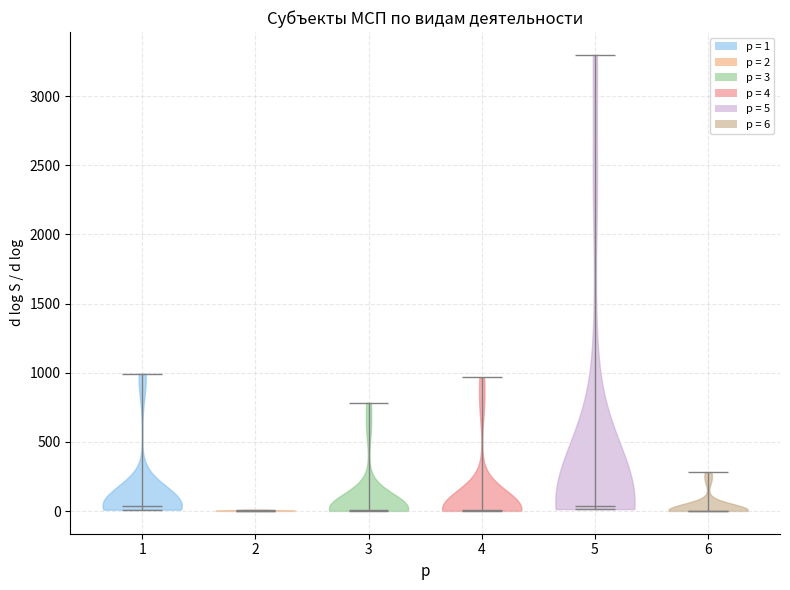

What is the highest point the violin at x = 2 reaches on the y-axis? The values are not printed on the chart, so give them approximately, as read against the axis.

0